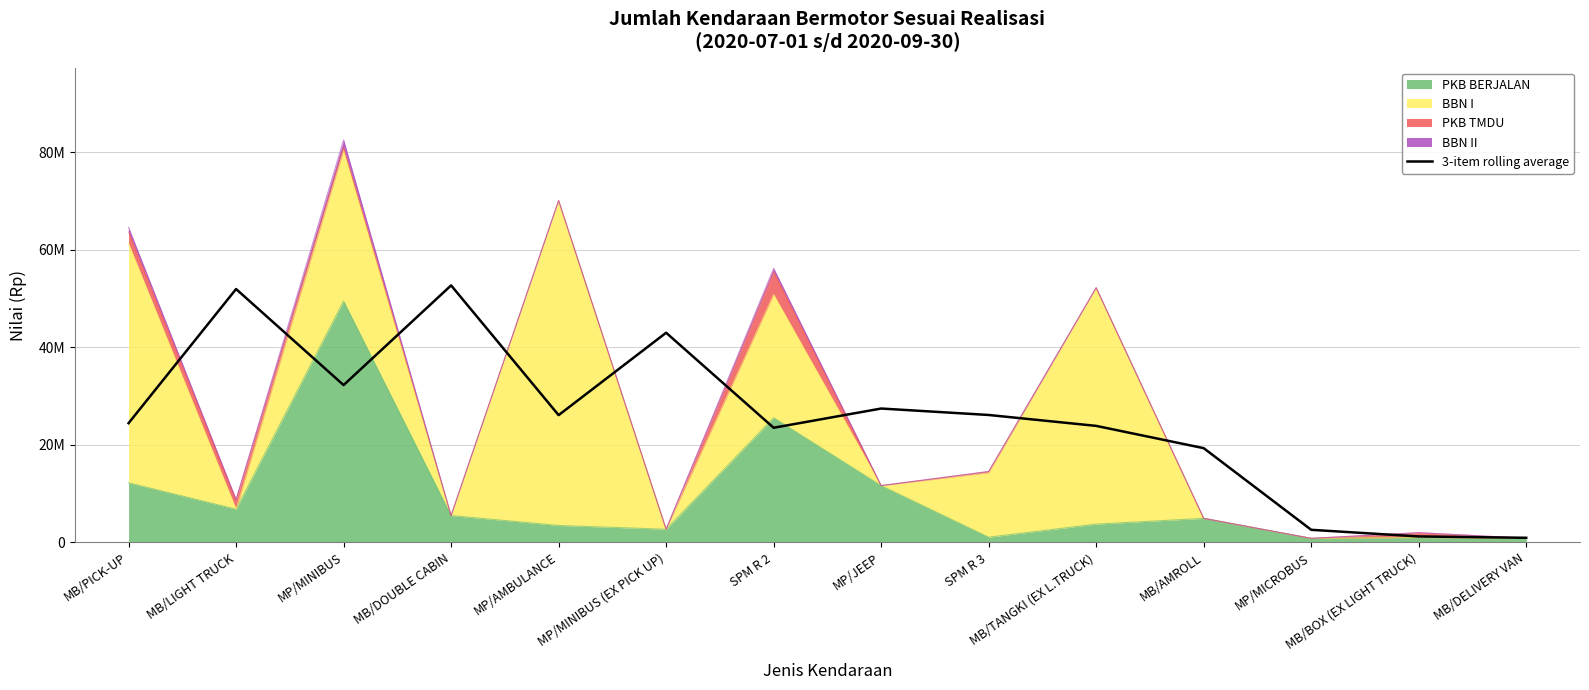

How many values exceed 26089719?

6